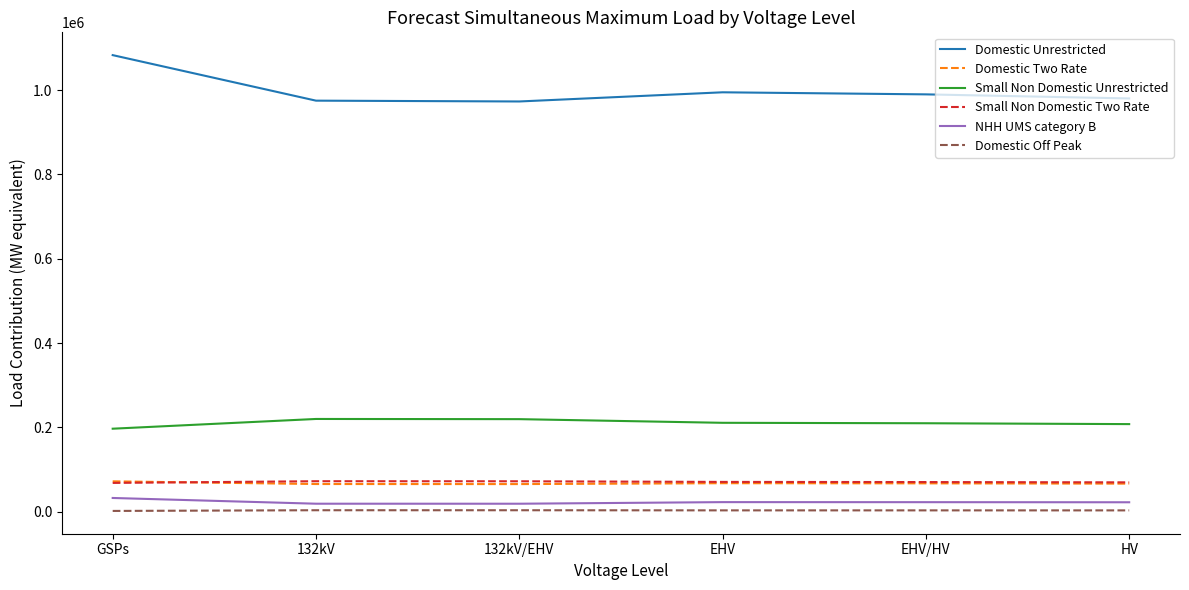

Which series has the largest total across all categories?

Domestic Unrestricted